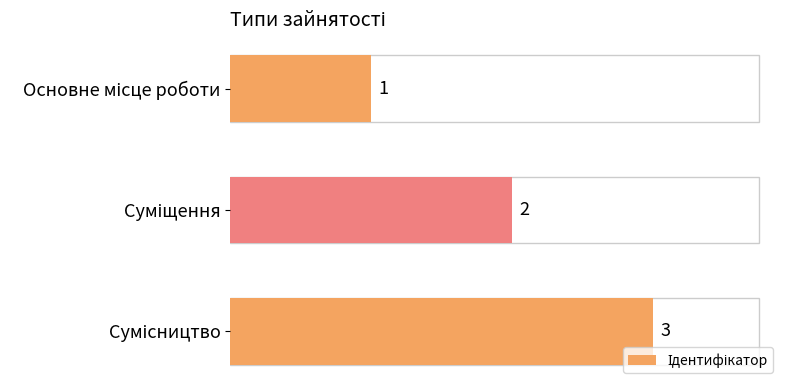

What is the greatest value displayed?

3